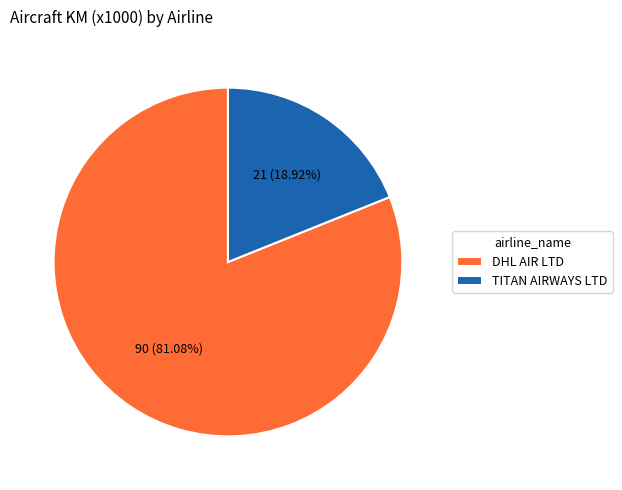

What percentage is the DHL AIR LTD slice, to the nearest percent?

81%